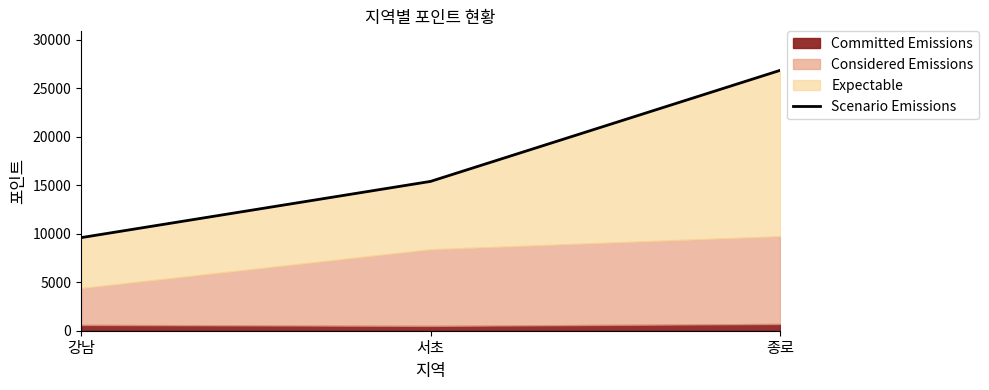

What is the label of the 1st point from the right?

종로